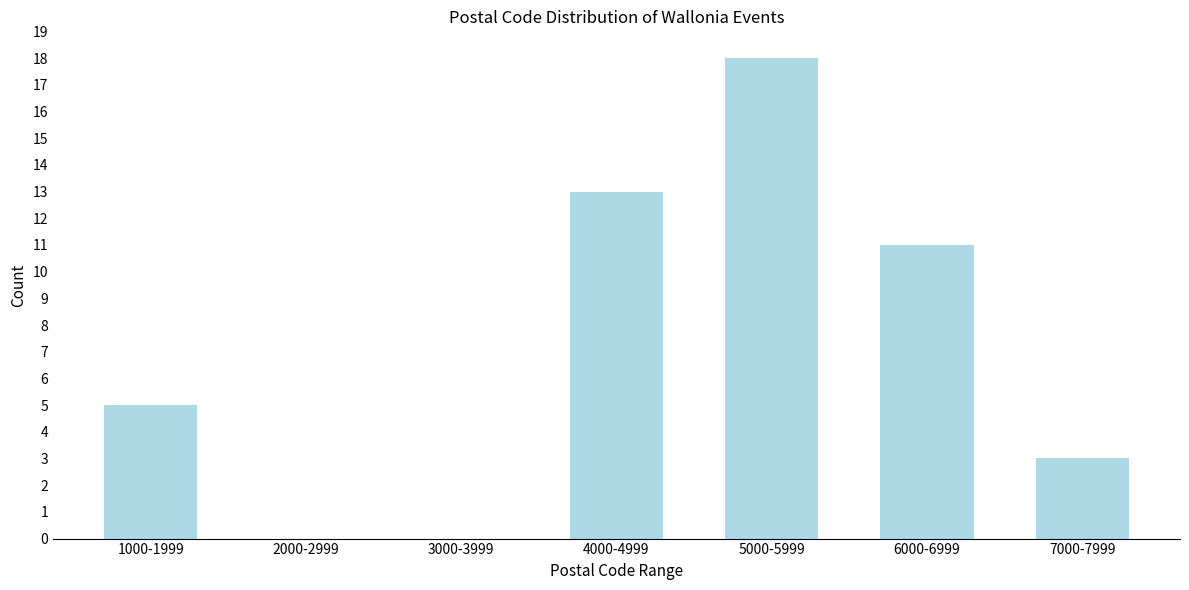

Reading left to right, list all the values displayed in this chart.

1000-1999=5	2000-2999=0	3000-3999=0	4000-4999=13	5000-5999=18	6000-6999=11	7000-7999=3